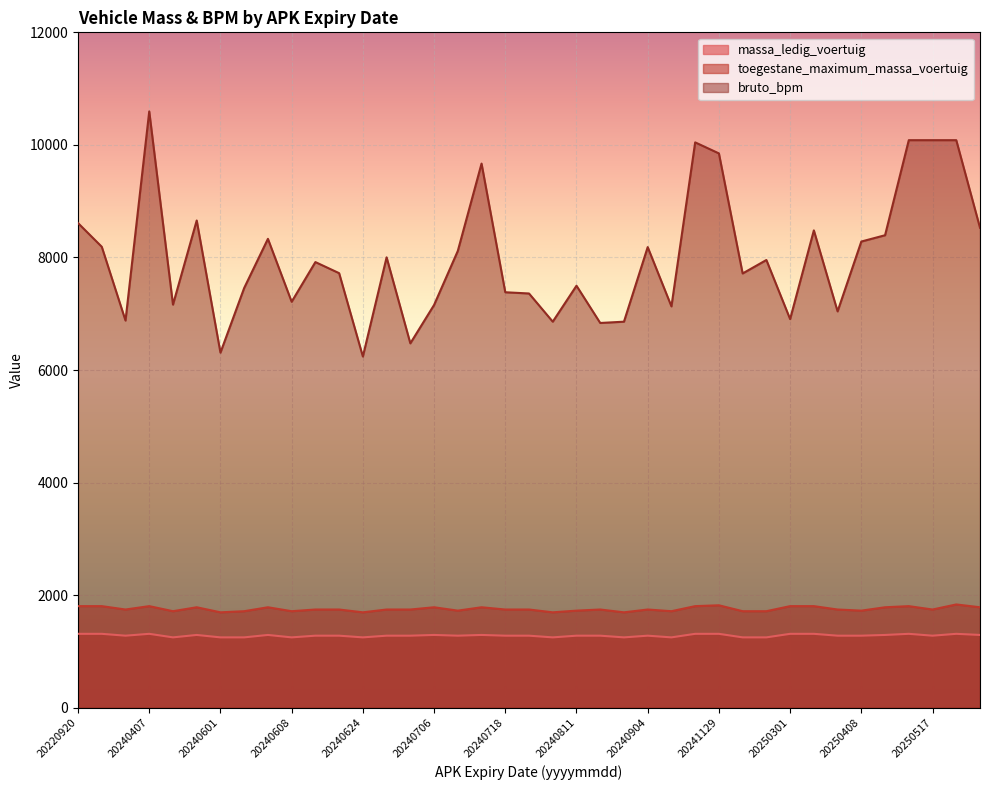

True or false: bruto_bpm and toegestane_maximum_massa_voertuig cross at least once.

False